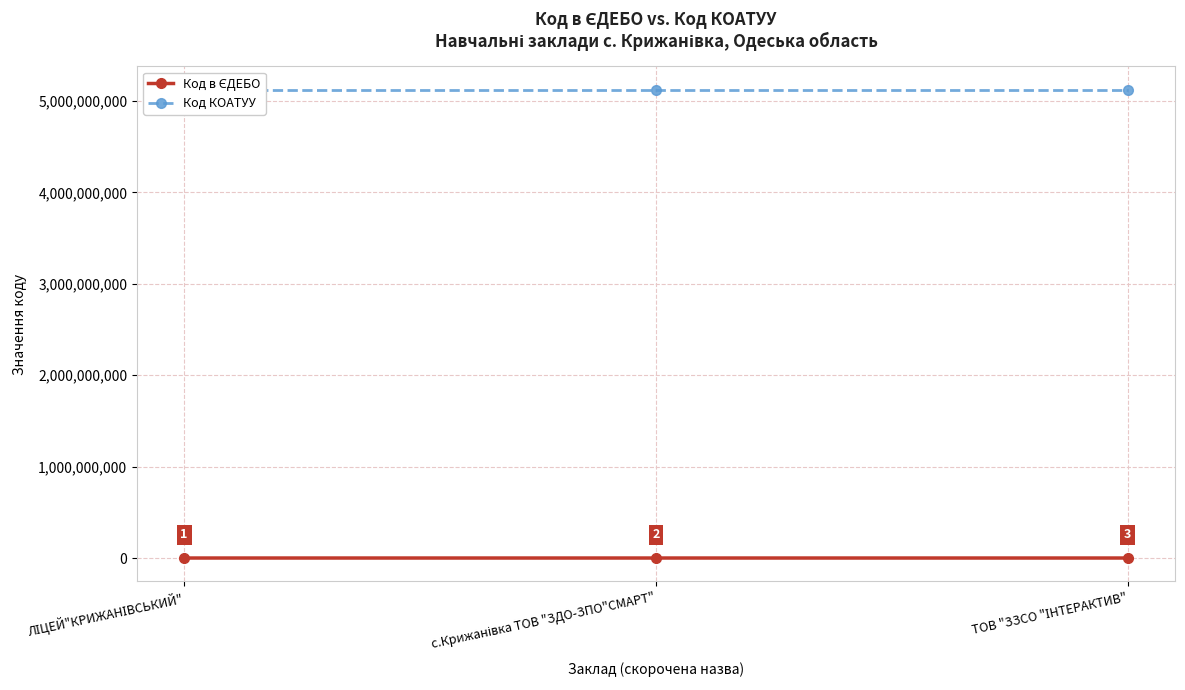

Where is Код КОАТУУ nearest to the value 5122783201?

ЛІЦЕЙ"КРИЖАНІВСЬКИЙ"